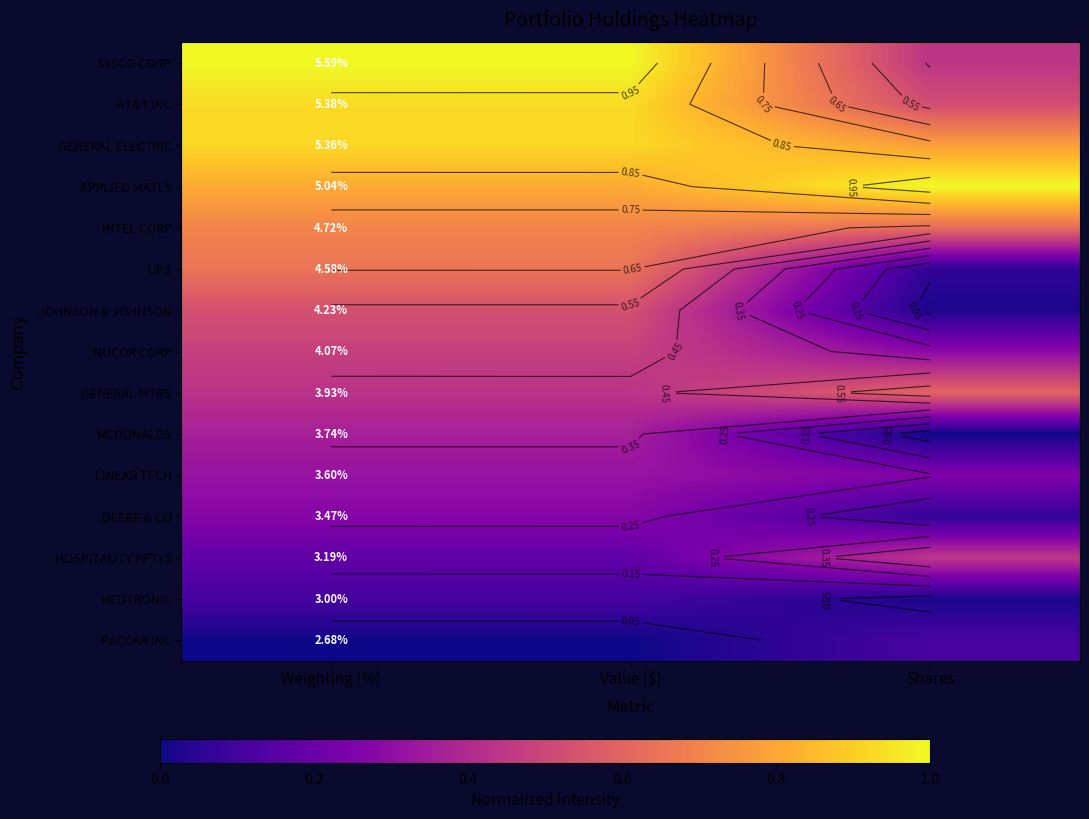

At how many categories does at least one series exceed 0?

3